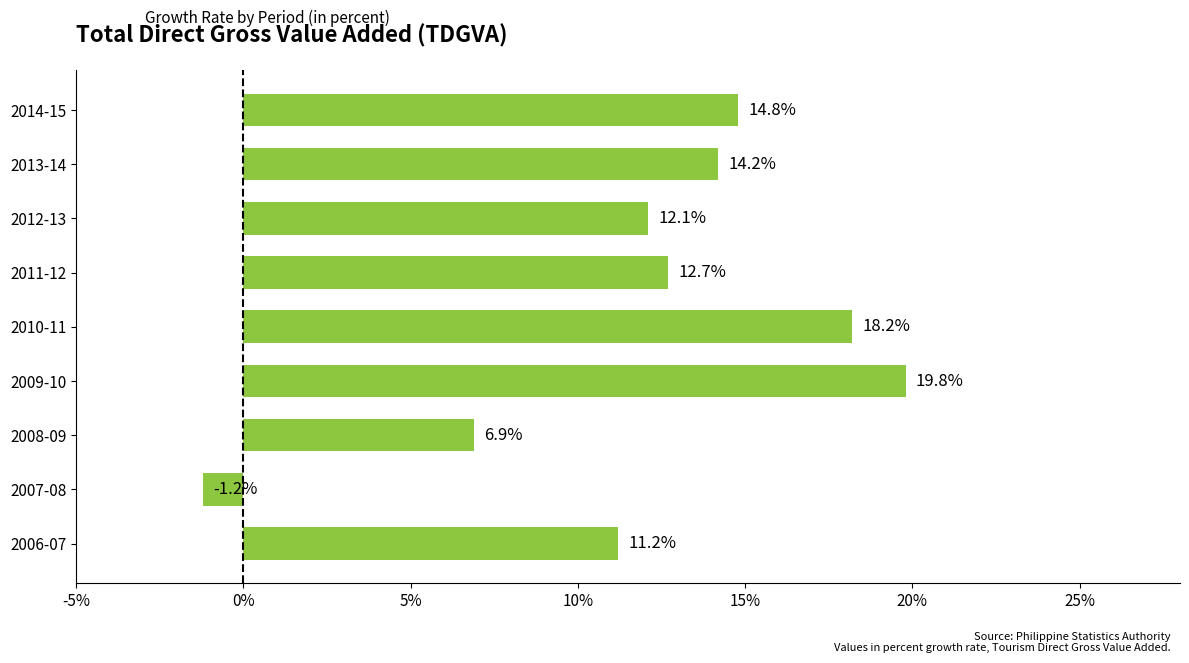

How many data points does each series have?

9